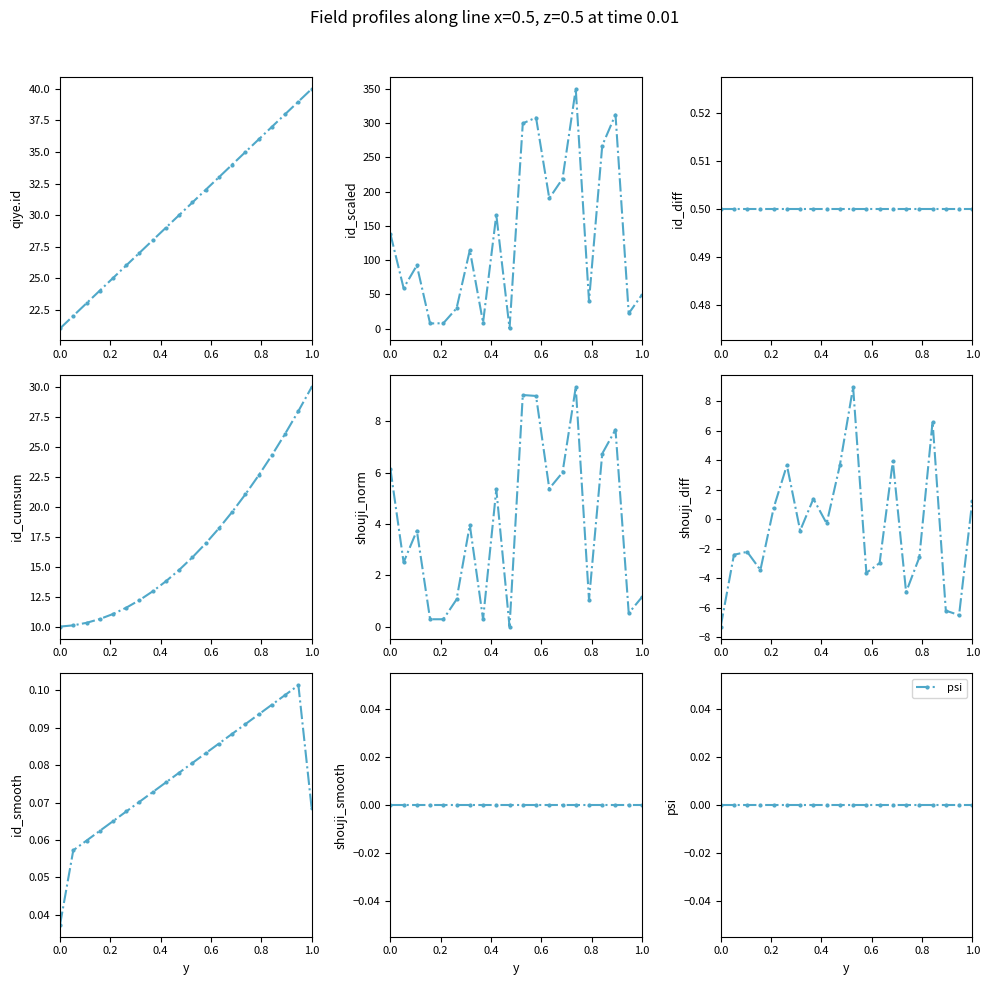

Where is the data nearest to the value 30?

30